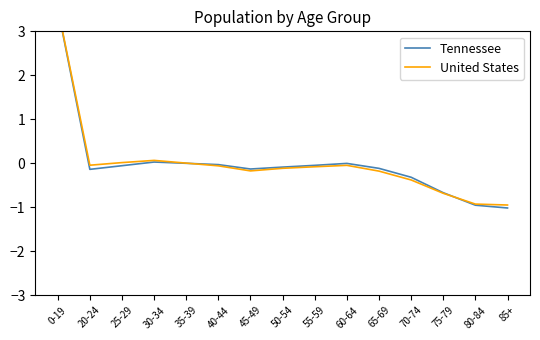

Reading left to right, list all the values displayed in this chart.

Tennessee: 3.5	-0.1	-0.1	0.0	-0.0	-0.0	-0.1	-0.1	-0.0	-0.0	-0.1	-0.3	-0.7	-1.0	-1.0
United States: 3.5	-0.0	0.0	0.1	0.0	-0.1	-0.2	-0.1	-0.1	-0.0	-0.2	-0.4	-0.7	-0.9	-0.9